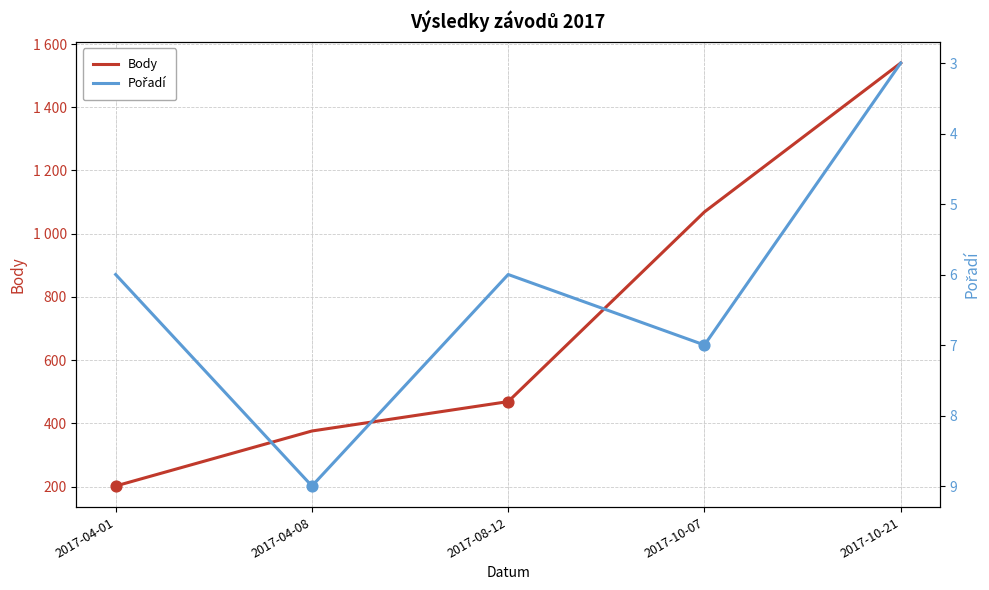

Which series contains the lowest Y value?

Pořadí